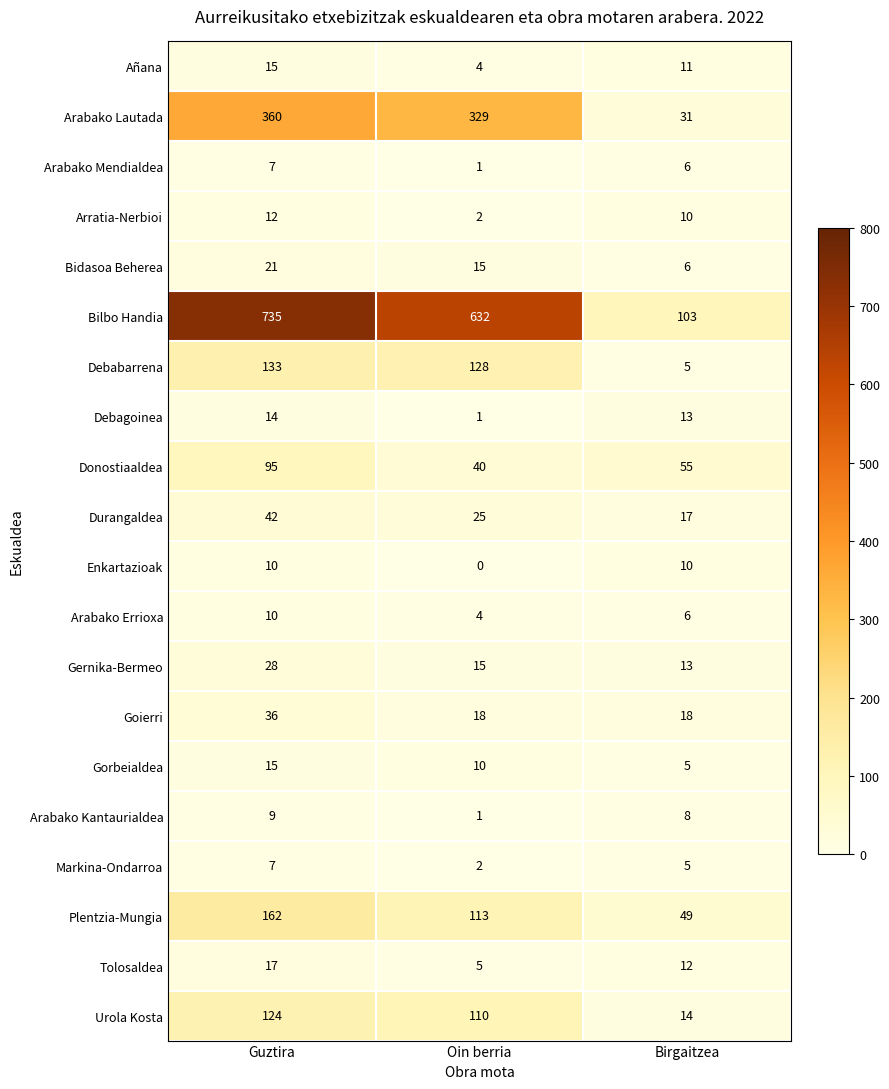

The value of Arratia-Nerbioi at Birgaitzea is 10. True or false?

True